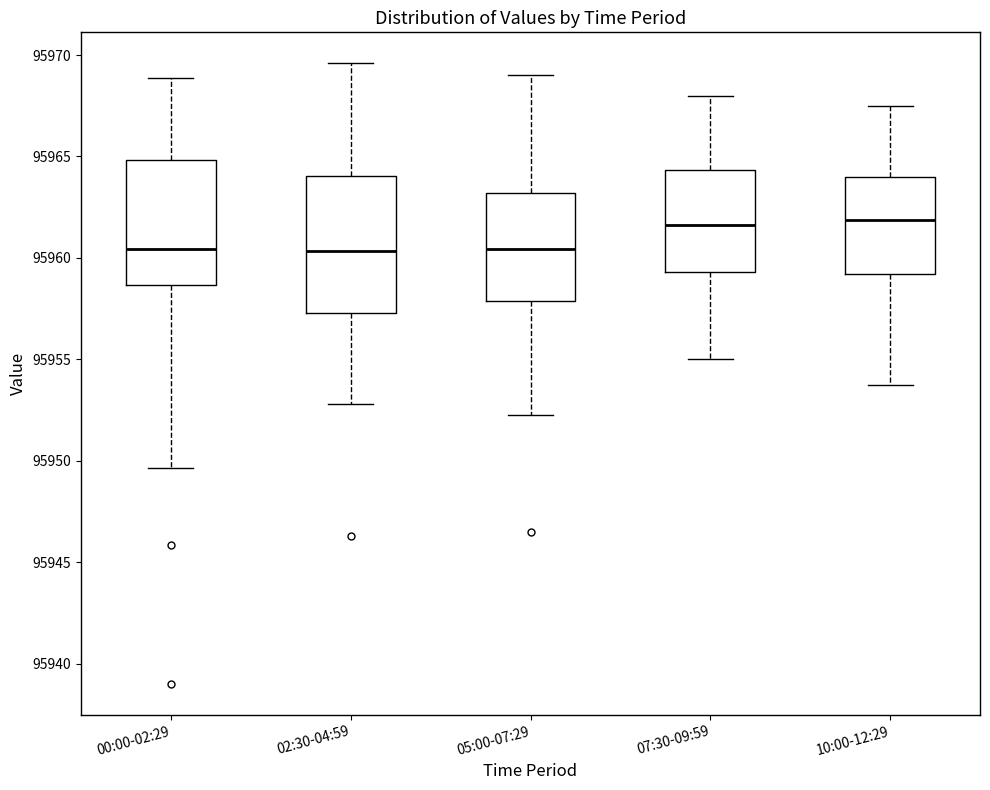

Reading left to right, transcribe this box plot: for each box, give where its median line is, the range the box spans, and where its two whiskers end, as read against the y-axis. The values are not printed on the chart, so give them approximately, as read against the axis.

00:00-02:29: median 95960.5, box 95958.5 to 95965.0, whiskers 95949.5 to 95969.0
02:30-04:59: median 95960.5, box 95957.5 to 95964.0, whiskers 95953.0 to 95969.5
05:00-07:29: median 95960.5, box 95958.0 to 95963.0, whiskers 95952.5 to 95969.0
07:30-09:59: median 95961.5, box 95959.5 to 95964.5, whiskers 95955.0 to 95968.0
10:00-12:29: median 95962.0, box 95959.0 to 95964.0, whiskers 95954.0 to 95967.5